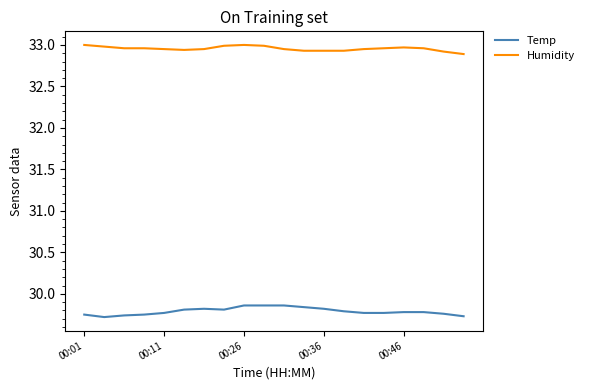

List the series in order of their overall mean, lowest first.

Temp, Humidity